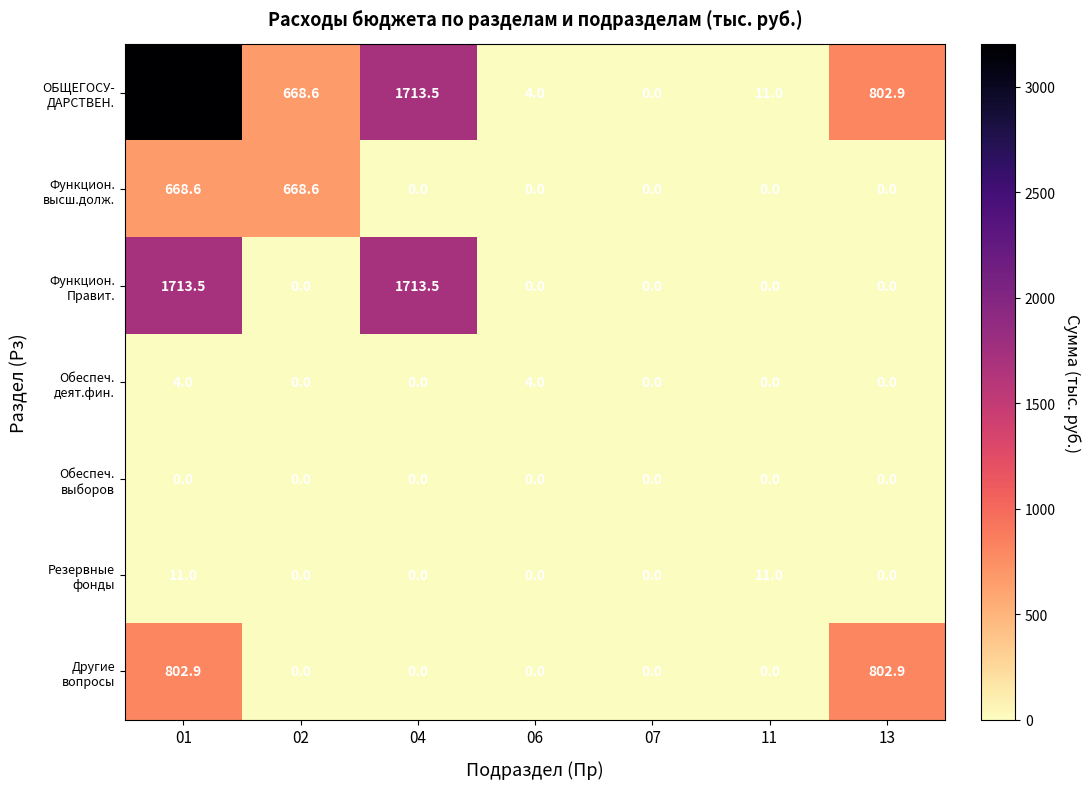

What is the total value across all series at 06?

8.0